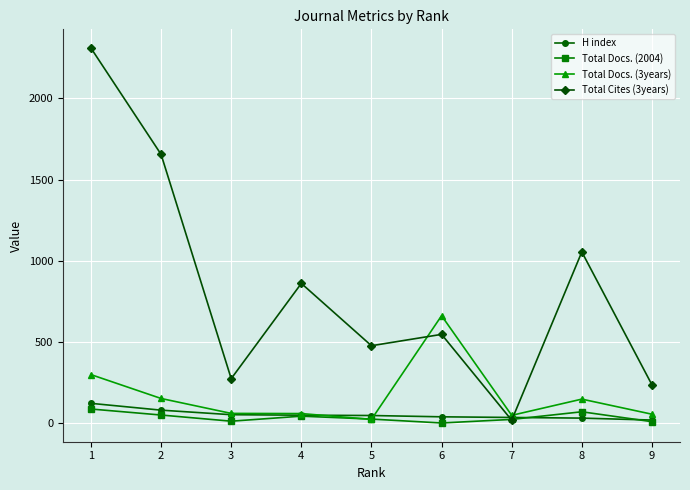

How many values in the H index series are below 46?

4